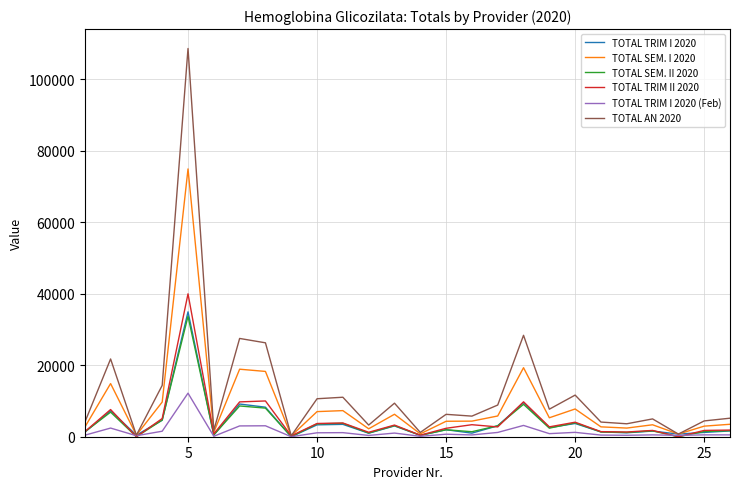

Which series has the widest spread of values?

TOTAL AN 2020